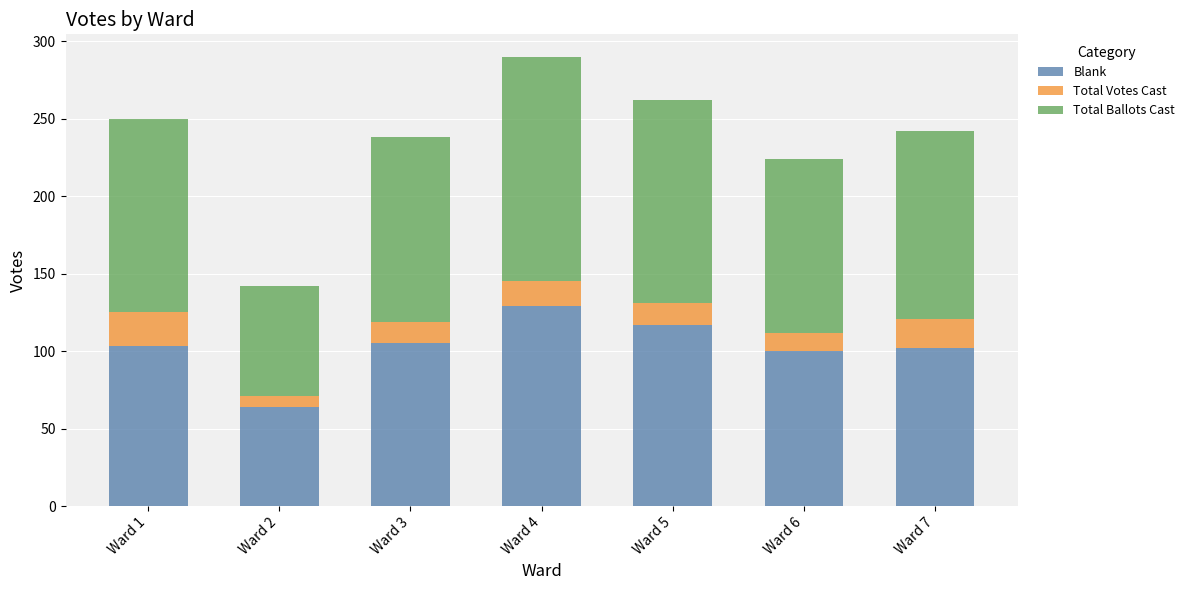

The value of Blank at Ward 7 is 102. True or false?

True